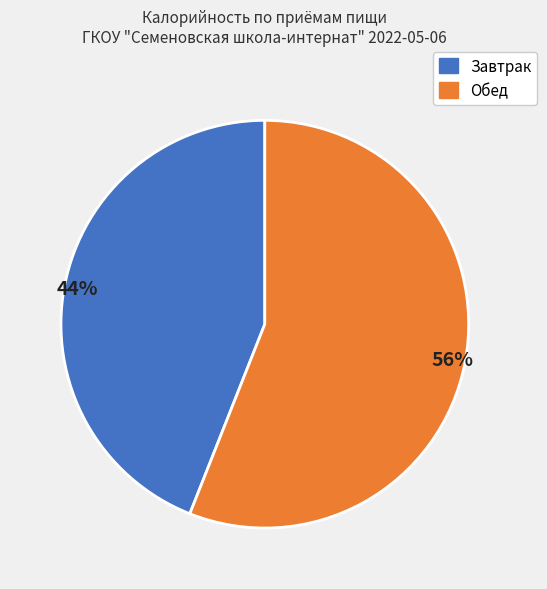

To the nearest percent, what is the difference between the largest and smallest slice percentages?

12%